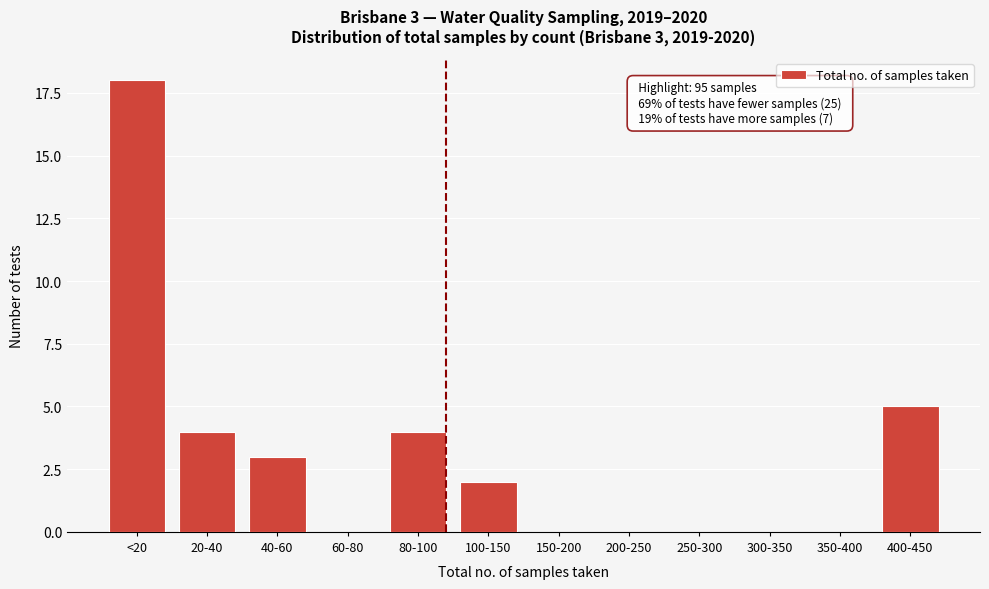

Reading right to left, list all the values displayed in this chart.

400-450=5	350-400=0	300-350=0	250-300=0	200-250=0	150-200=0	100-150=2	80-100=4	60-80=0	40-60=3	20-40=4	<20=18